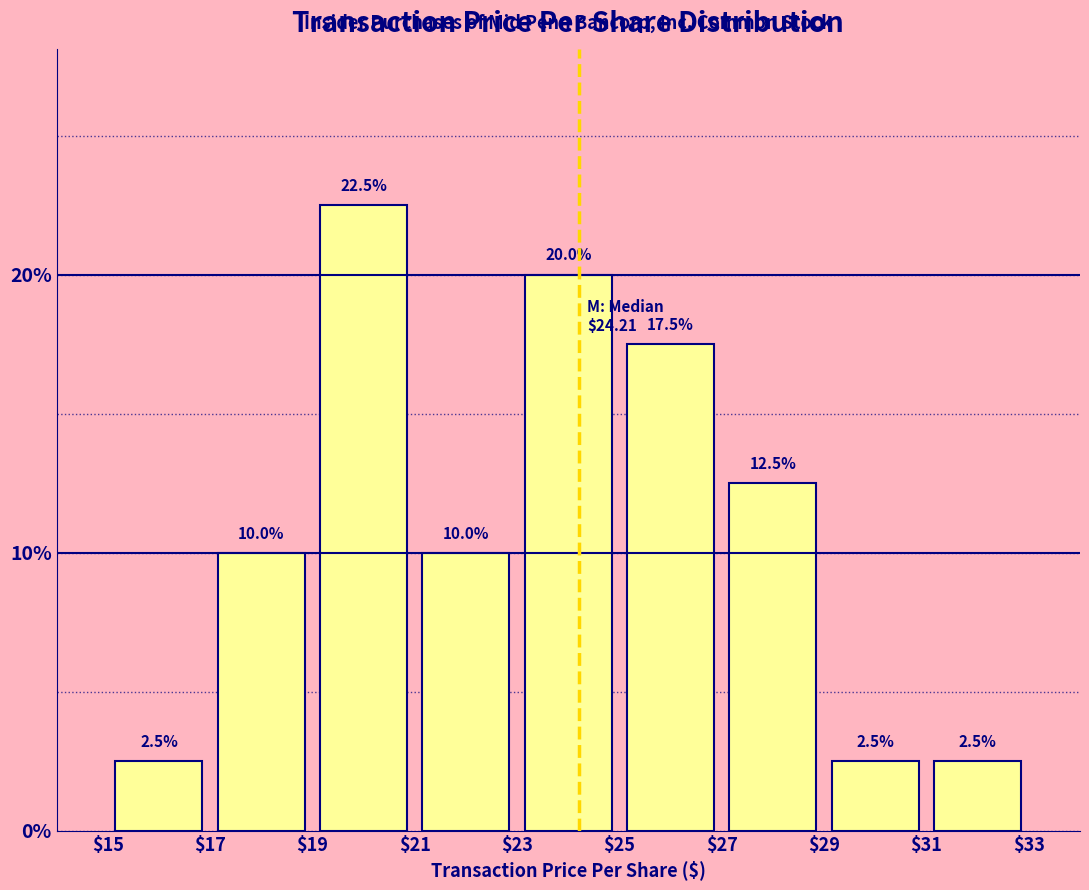

Over which range of the x-axis is the bar tallest?

$19 to $21